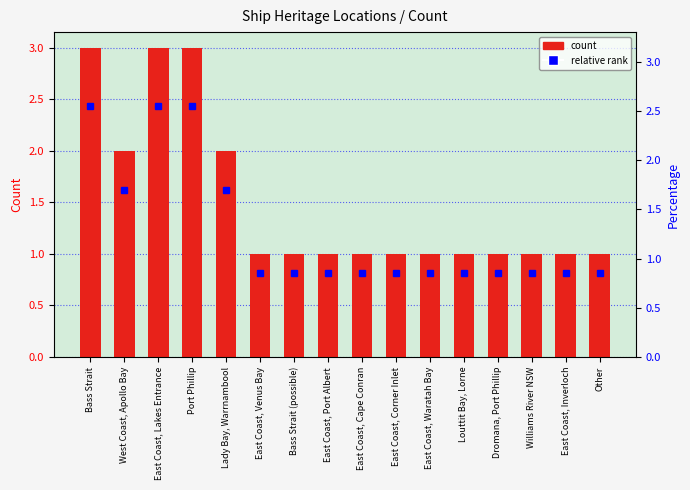

Which has a higher value, East Coast, Lakes Entrance or East Coast, Port Albert?

East Coast, Lakes Entrance